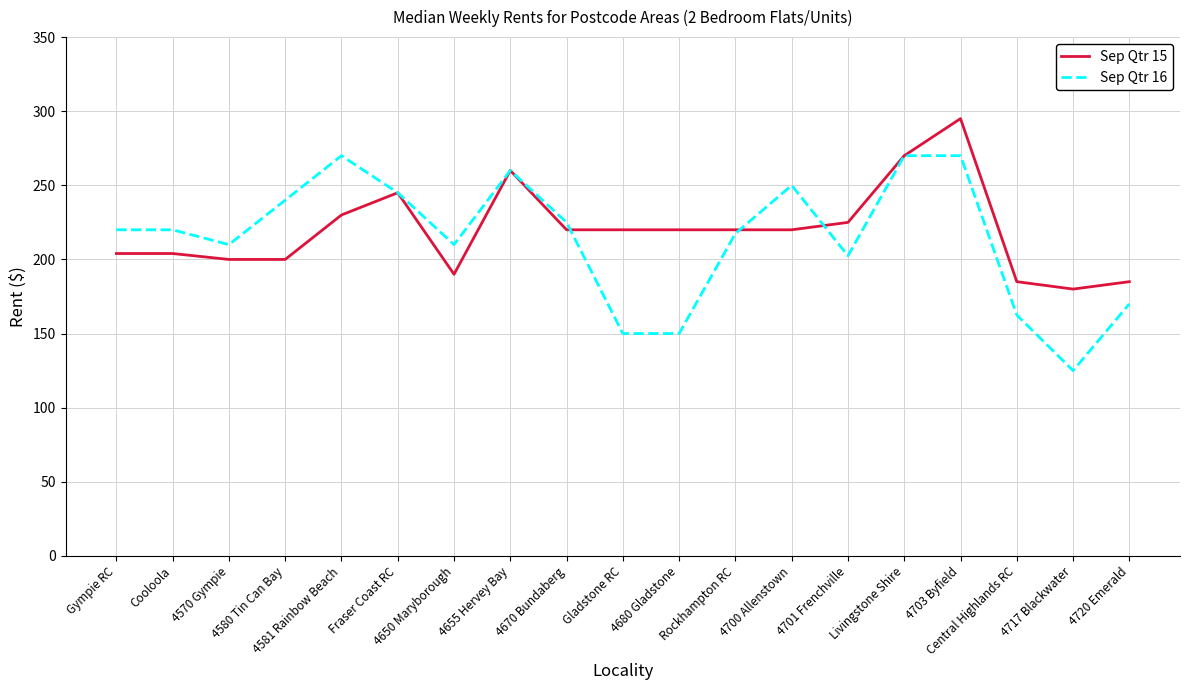

Reading left to right, list all the values displayed in this chart.

Sep Qtr 15: Gympie RC=204.0	Cooloola=204.0	4570 Gympie=200.0	4580 Tin Can Bay=200.0	4581 Rainbow Beach=230.0	Fraser Coast RC=245.0	4650 Maryborough=190.0	4655 Hervey Bay=260.0	4670 Bundaberg=220.0	Gladstone RC=220.0	4680 Gladstone=220.0	Rockhampton RC=220.0	4700 Allenstown=220.0	4701 Frenchville=225.0	Livingstone Shire=270.0	4703 Byfield=295.0	Central Highlands RC=185.0	4717 Blackwater=180.0	4720 Emerald=185.0
Sep Qtr 16: Gympie RC=220.0	Cooloola=220.0	4570 Gympie=210.0	4580 Tin Can Bay=240.0	4581 Rainbow Beach=270.0	Fraser Coast RC=245.0	4650 Maryborough=210.0	4655 Hervey Bay=260.0	4670 Bundaberg=225.0	Gladstone RC=150.0	4680 Gladstone=150.0	Rockhampton RC=217.5	4700 Allenstown=250.0	4701 Frenchville=202.5	Livingstone Shire=270.0	4703 Byfield=270.0	Central Highlands RC=162.5	4717 Blackwater=125.0	4720 Emerald=170.0